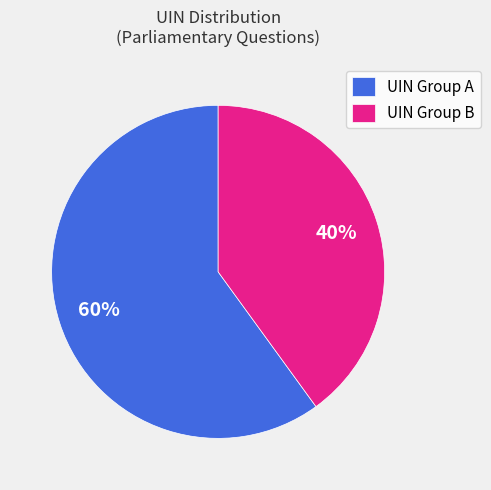

True or false: UIN Group A accounts for 60% of the total.

True